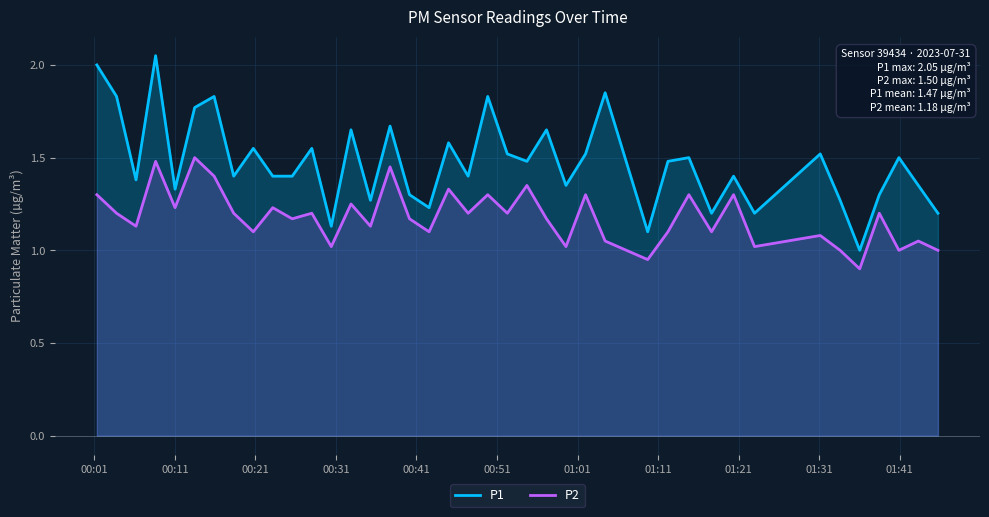

What is the difference between the maximum and minimum values in the P2 series?

0.6